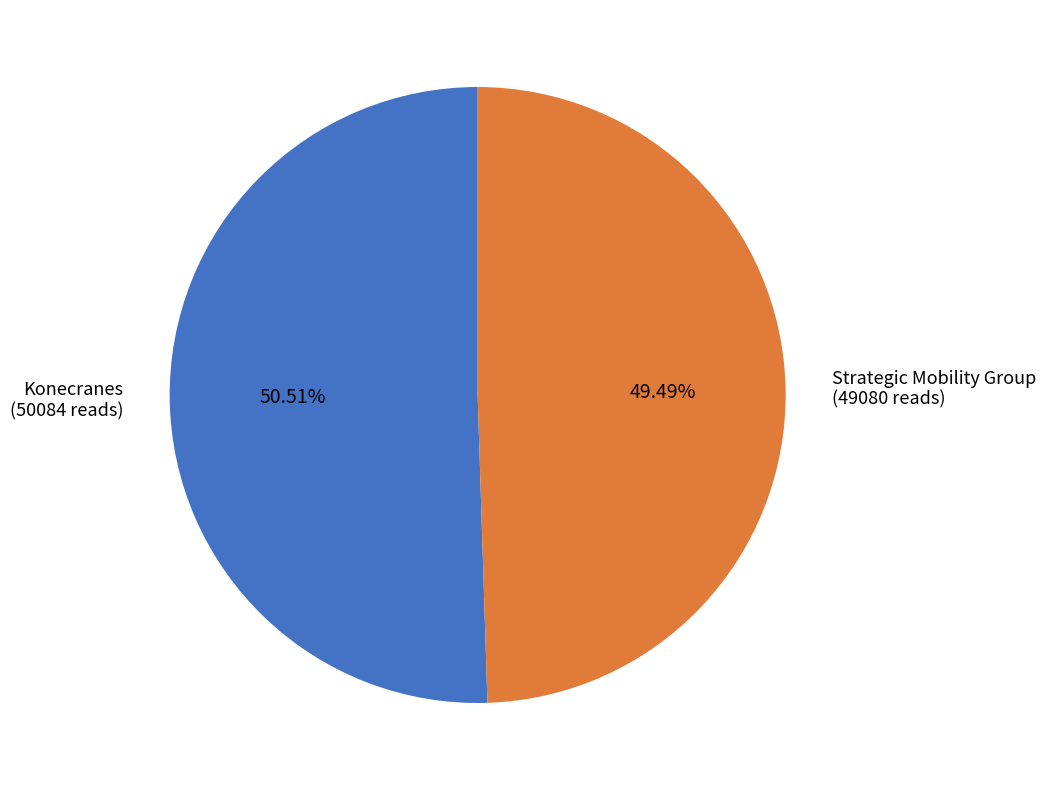

What is the majority slice?

Konecranes